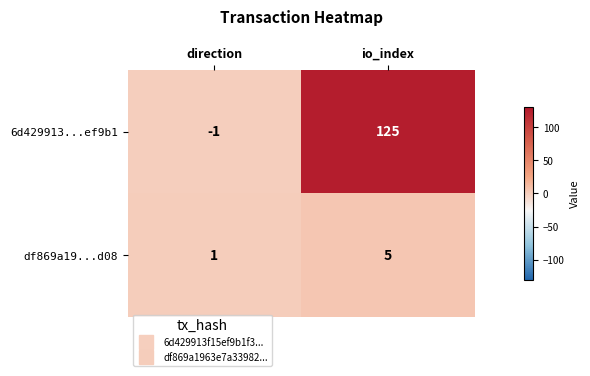

List the series in order of their peak value, highest first.

6d429913...ef9b1, df869a19...d08